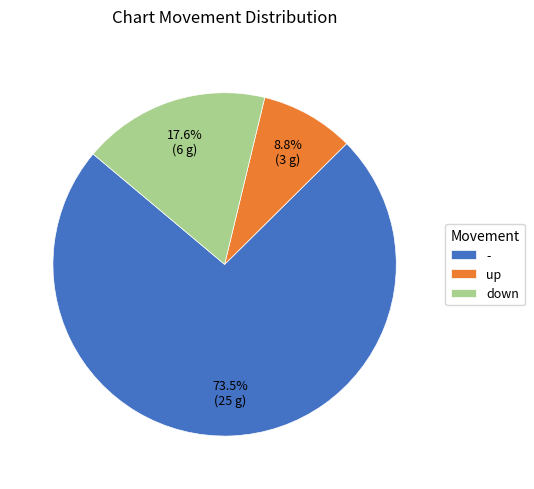

Which slice represents more than half of the pie?

-